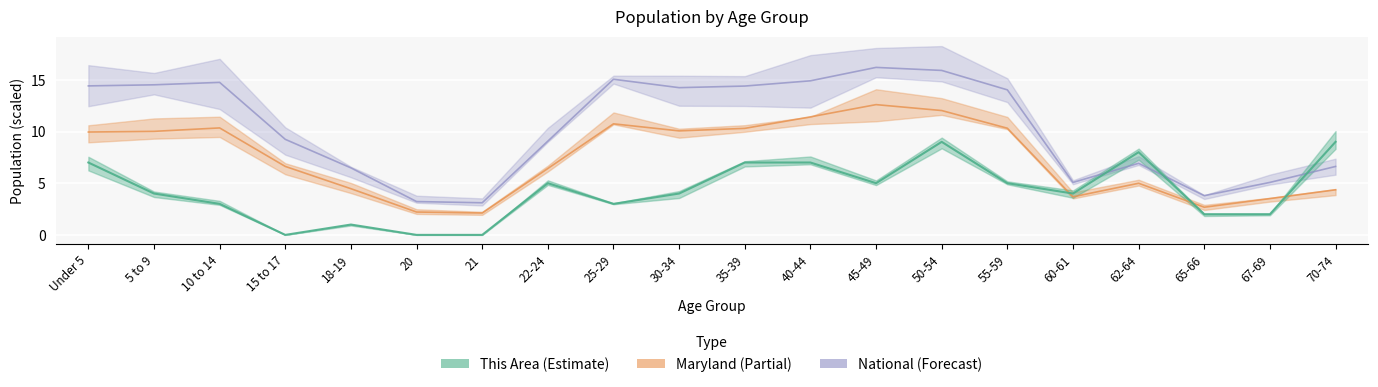

How many lines are shown in the chart?

3